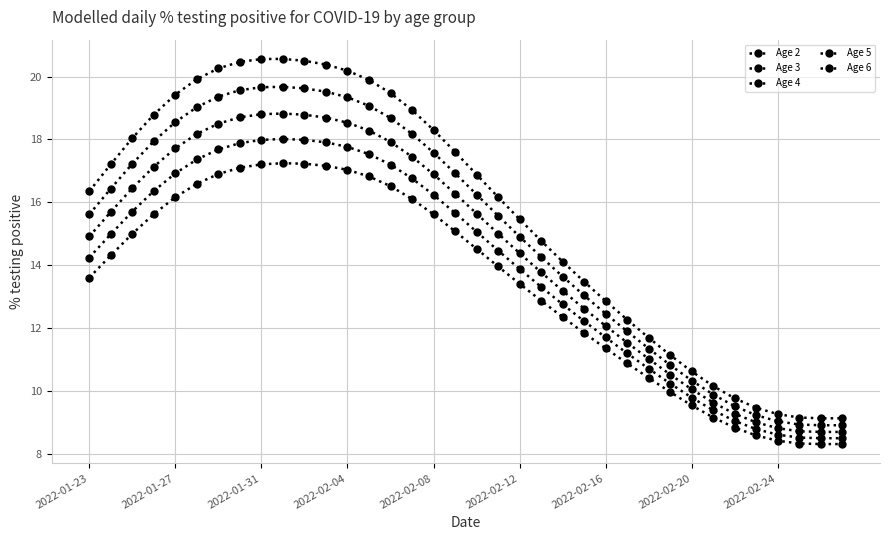

Rank the series by their average value, from lowest to highest.

Age 6, Age 5, Age 4, Age 3, Age 2